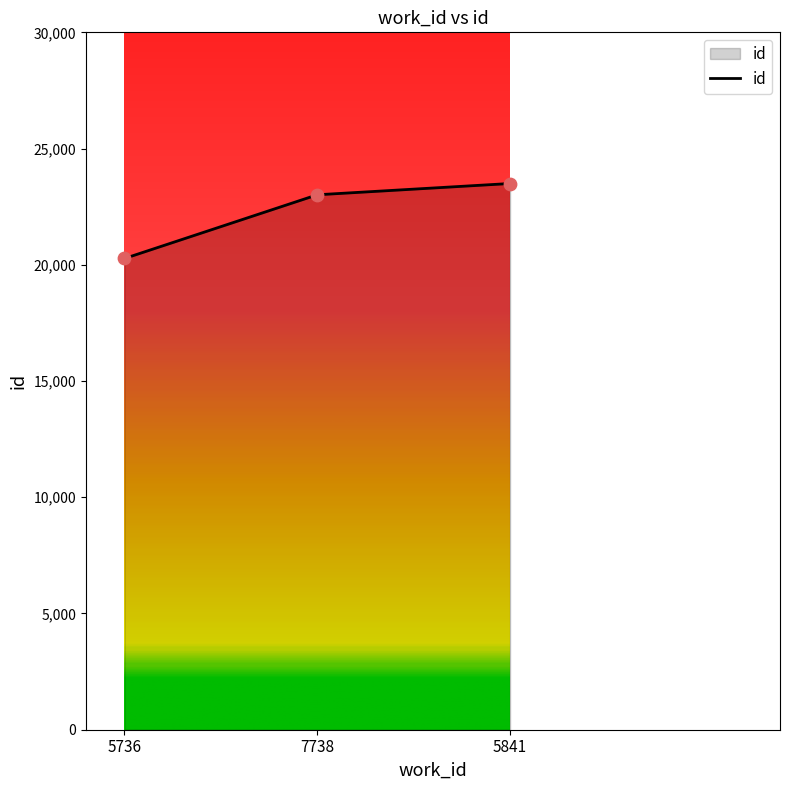

Approximately how many times larger is the value at 5736 compared to 7738?

0.9